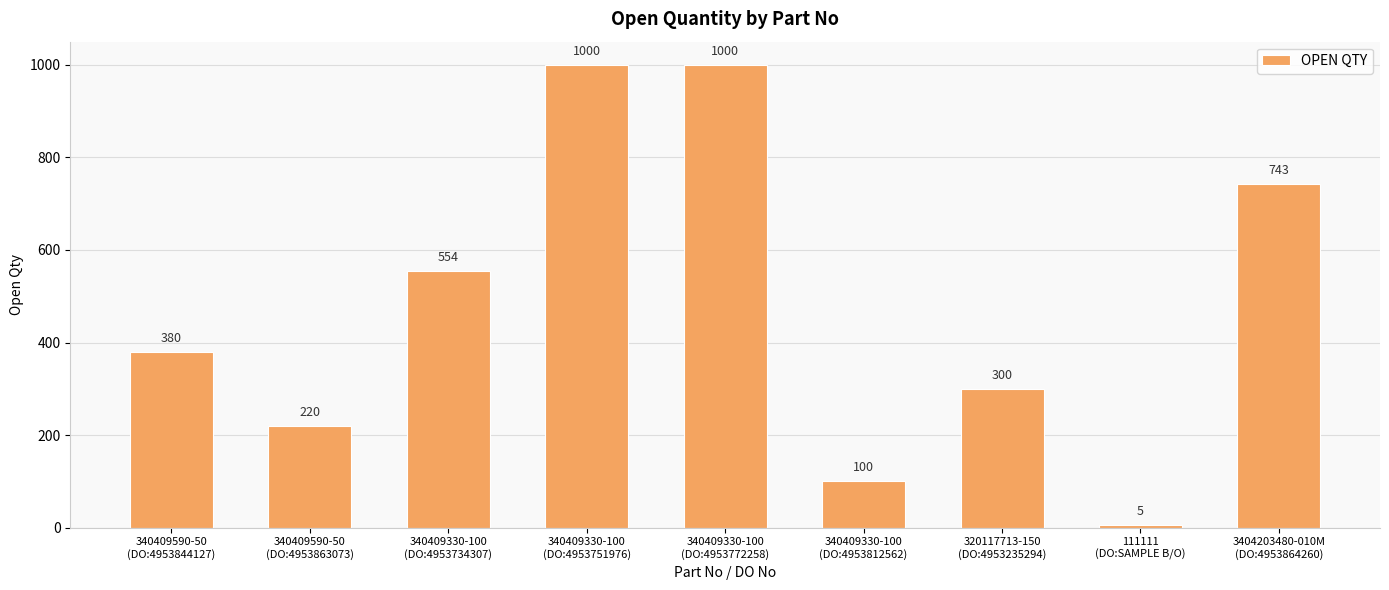

Reading left to right, transcribe all the data shown in this chart.

340409590-50
(DO:4953844127)=380	340409590-50
(DO:4953863073)=220	340409330-100
(DO:4953734307)=554	340409330-100
(DO:4953751976)=1000	340409330-100
(DO:4953772258)=1000	340409330-100
(DO:4953812562)=100	320117713-150
(DO:4953235294)=300	111111
(DO:SAMPLE B/O)=5	3404203480-010M
(DO:4953864260)=743